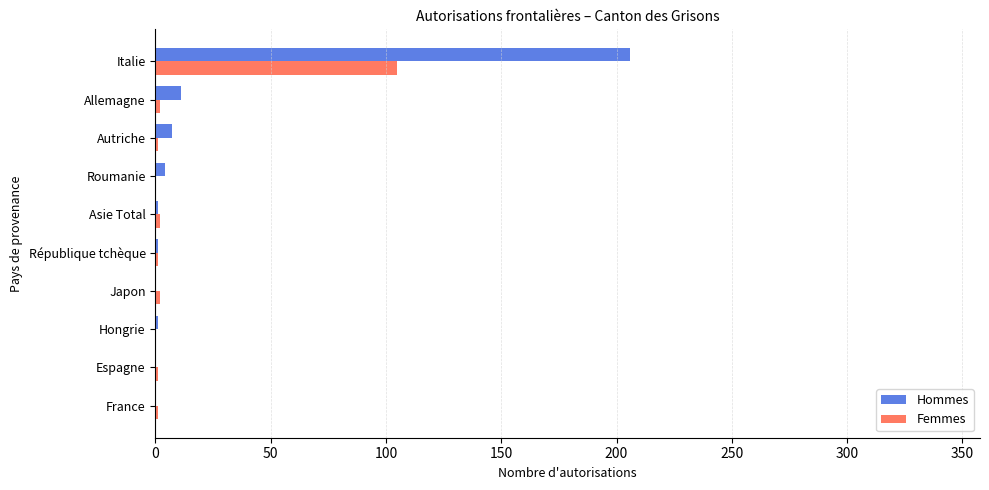

What is the sum of all Femmes values?

115